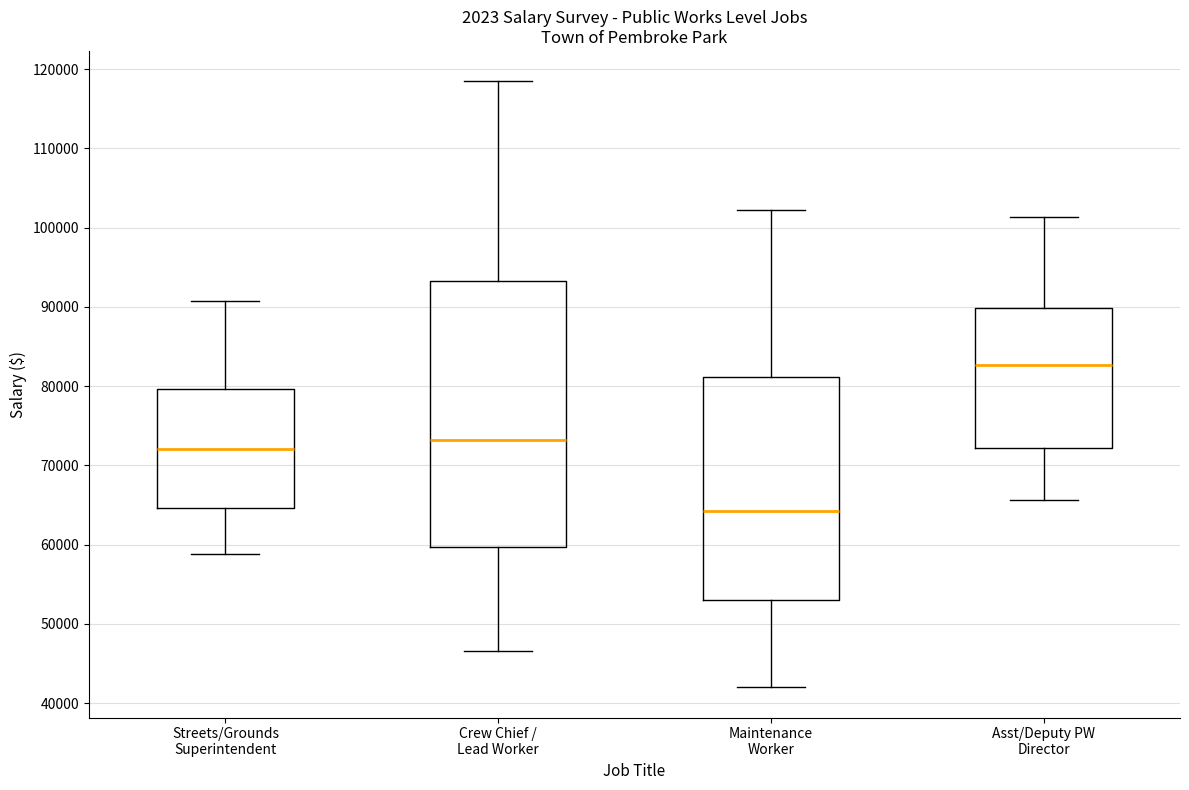

Where does the median line of the box for Asst/Deputy PW Director sit on the y-axis? The values are not printed on the chart, so give them approximately, as read against the axis.

83000